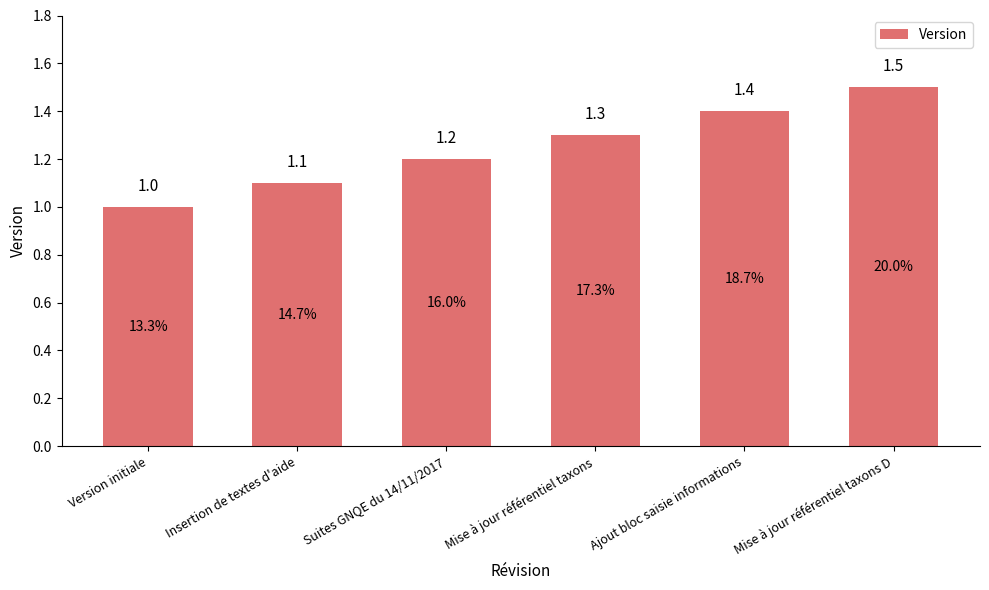

What is the label of the 5th bar from the right?

Insertion de textes d'aide